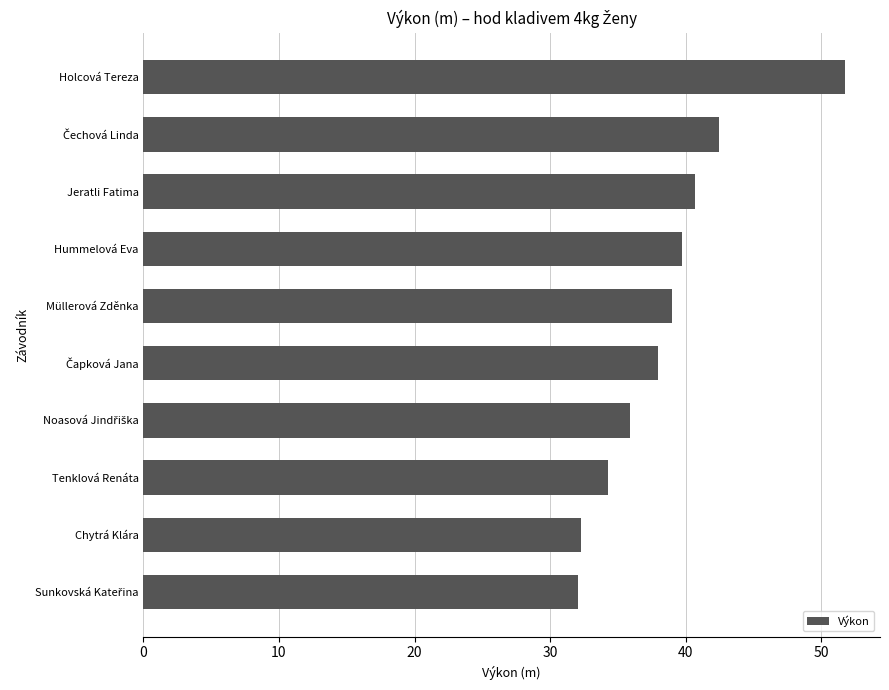

What is the sum of all values?

386.0